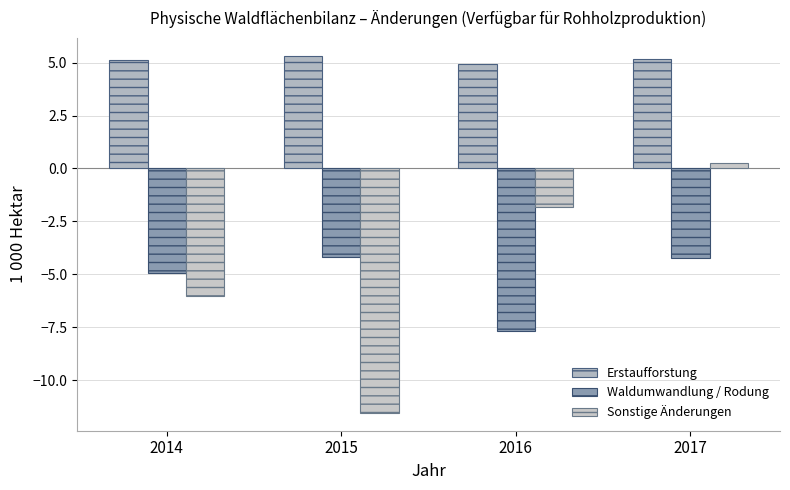

Rank the categories by Sonstige Änderungen value from lowest to highest.

2015, 2014, 2016, 2017